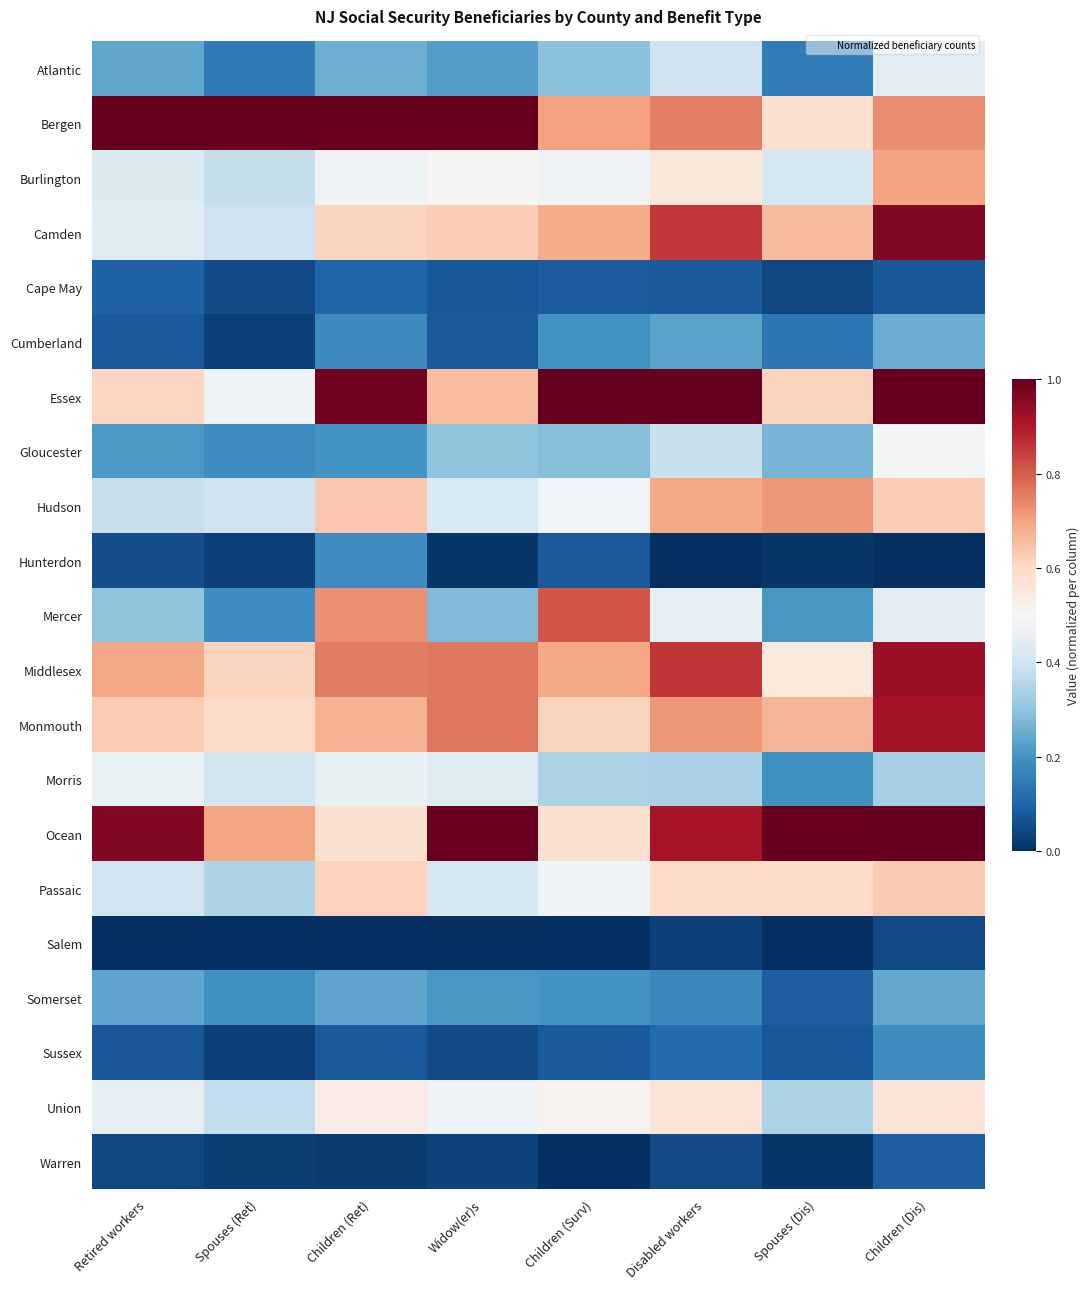

Rank the series by their maximum value, from highest to lowest.

Bergen, Essex, Ocean, Camden, Middlesex, Monmouth, Mercer, Hudson, Burlington, Passaic, Union, Gloucester, Morris, Atlantic, Cumberland, Somerset, Sussex, Hunterdon, Cape May, Warren, Salem